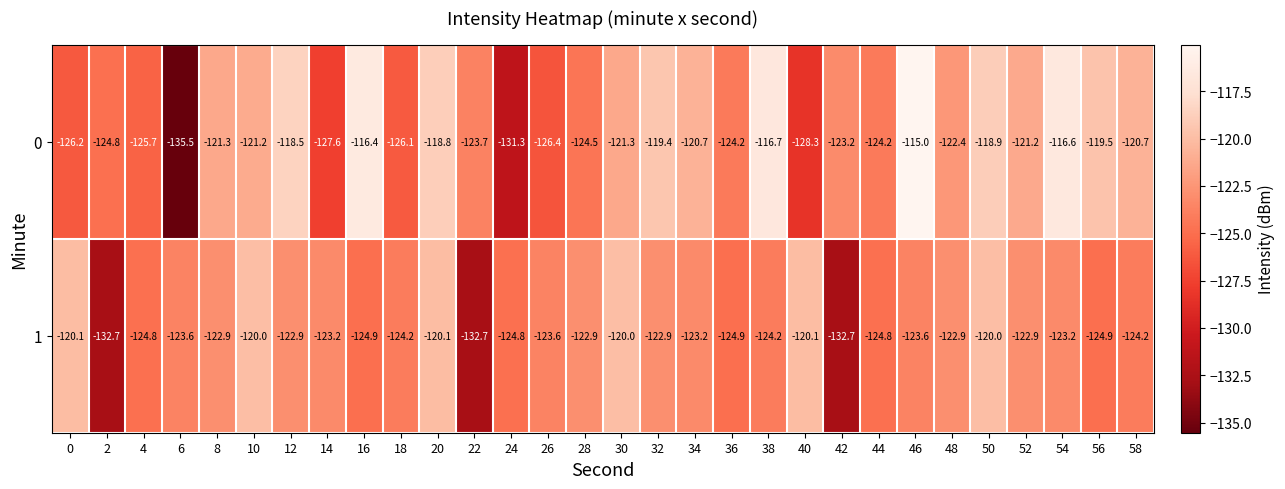

What is the difference between the second highest and second lowest values in the 1 series?

12.7